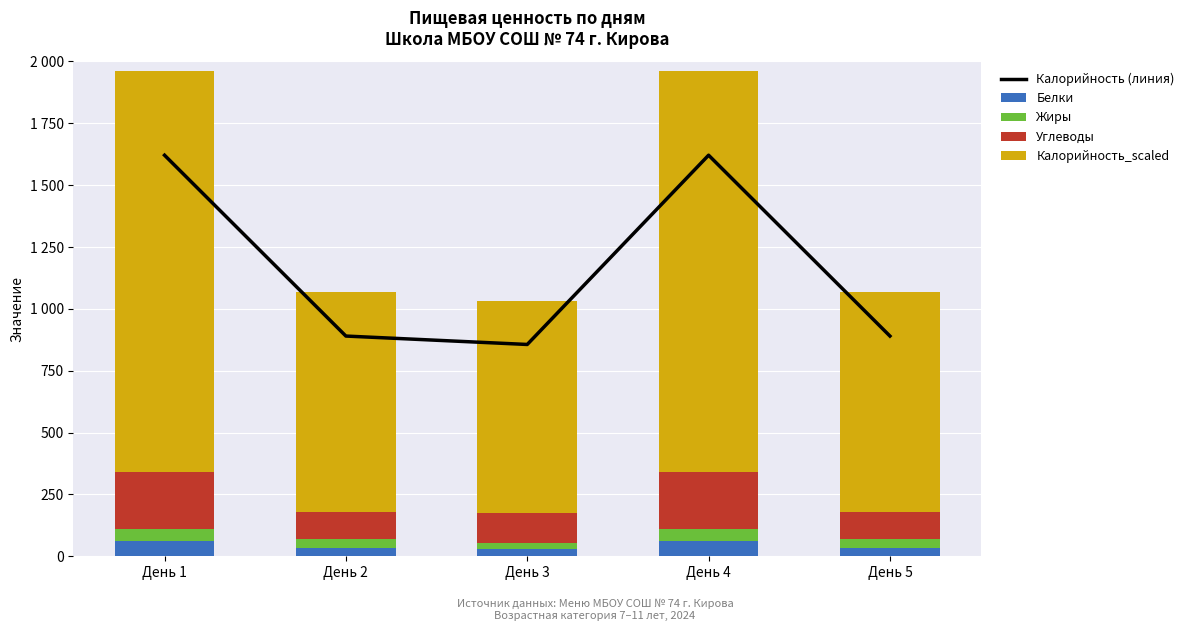

Reading left to right, what are all the values shown in this chart?

Калорийность (линия): День 1=1621	День 2=890	День 3=856	День 4=1621	День 5=890
Белки: День 1=61	День 2=32	День 3=29	День 4=61	День 5=32
Жиры: День 1=48	День 2=36	День 3=26	День 4=48	День 5=36
Углеводы: День 1=231	День 2=112	День 3=121	День 4=231	День 5=112
Калорийность_scaled: День 1=1621	День 2=890	День 3=856	День 4=1621	День 5=890